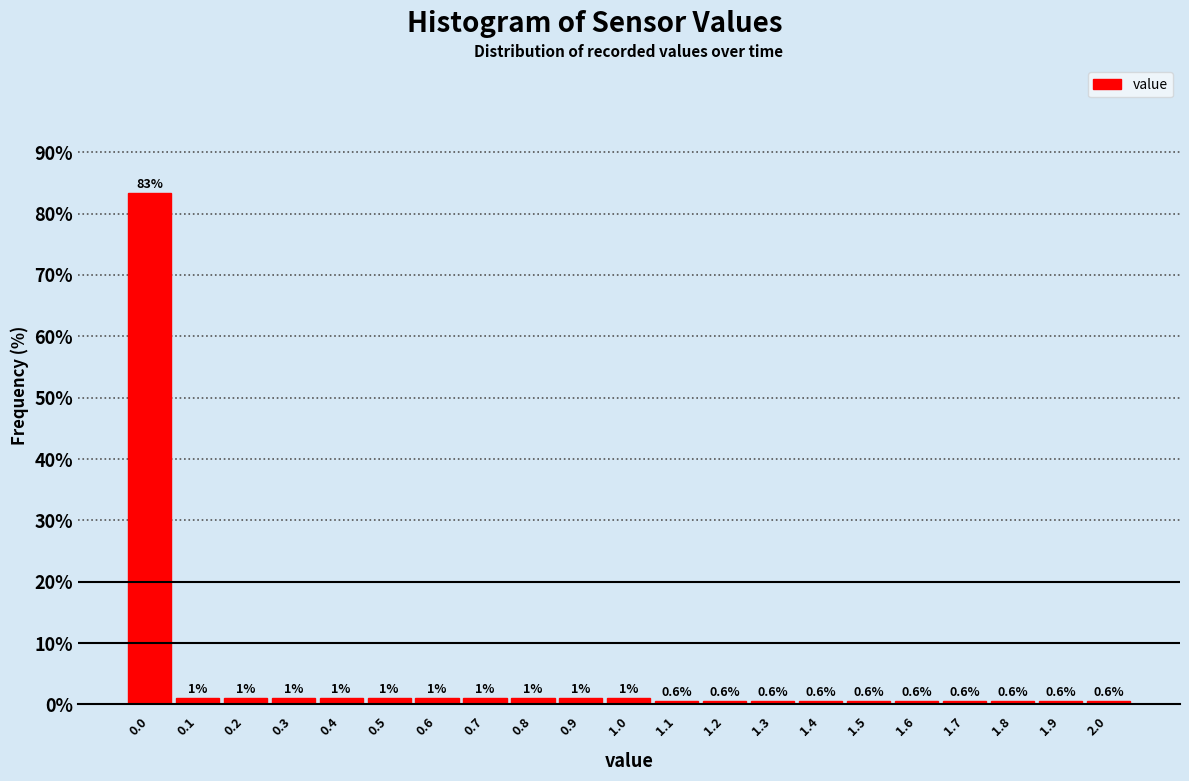

Which range on the x-axis has the tallest bar?

-0.05 to 0.05